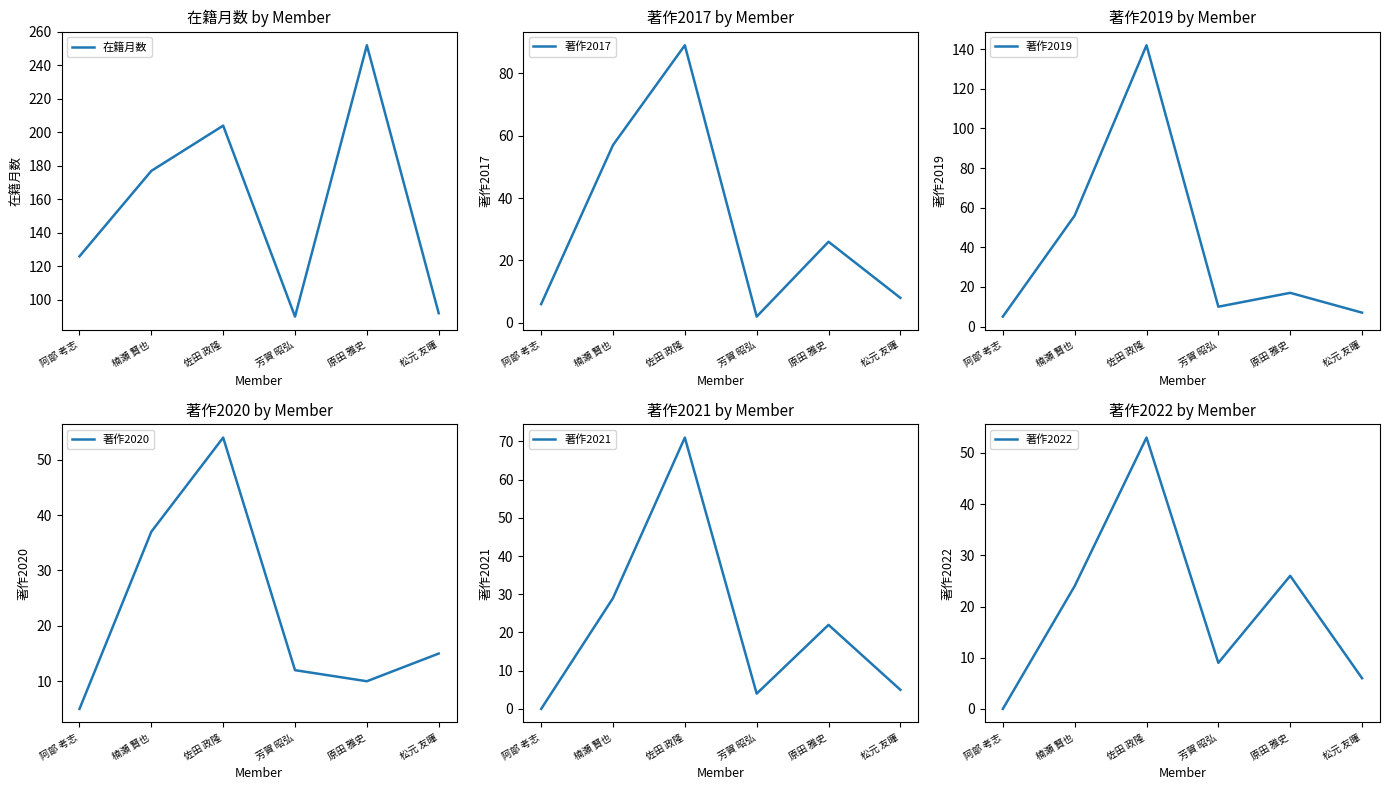

How many data points does each series have?

6